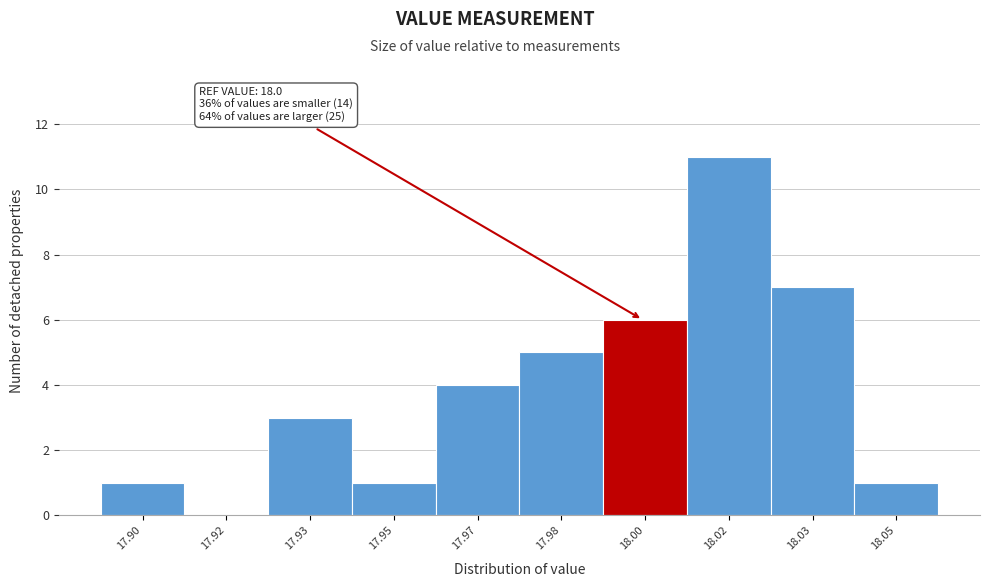

Reading left to right, extract all data points from this chart.

17.90=1	17.92=0	17.93=3	17.95=1	17.97=4	17.98=5	18.00=6	18.02=11	18.03=7	18.05=1